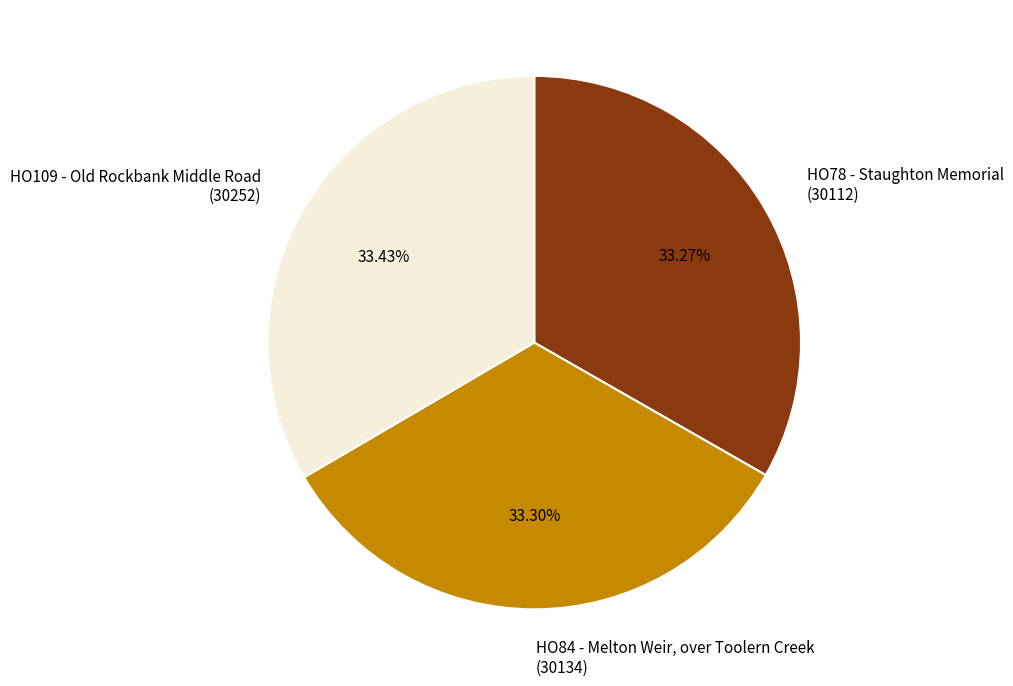

Combined, do HO78 - Staughton Memorial (30112) and HO84 - Melton Weir, over Toolern Creek (30134) account for over 50%?

Yes